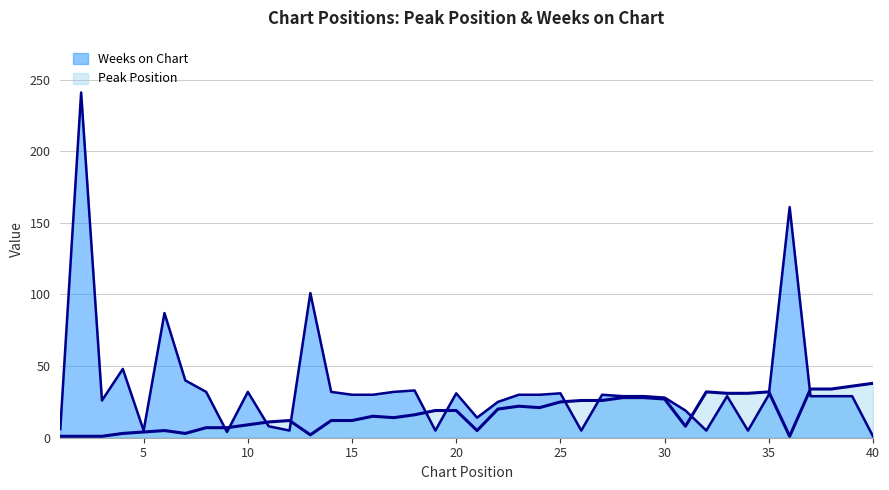

The value of Weeks on Chart at 36 is 218. True or false?

False